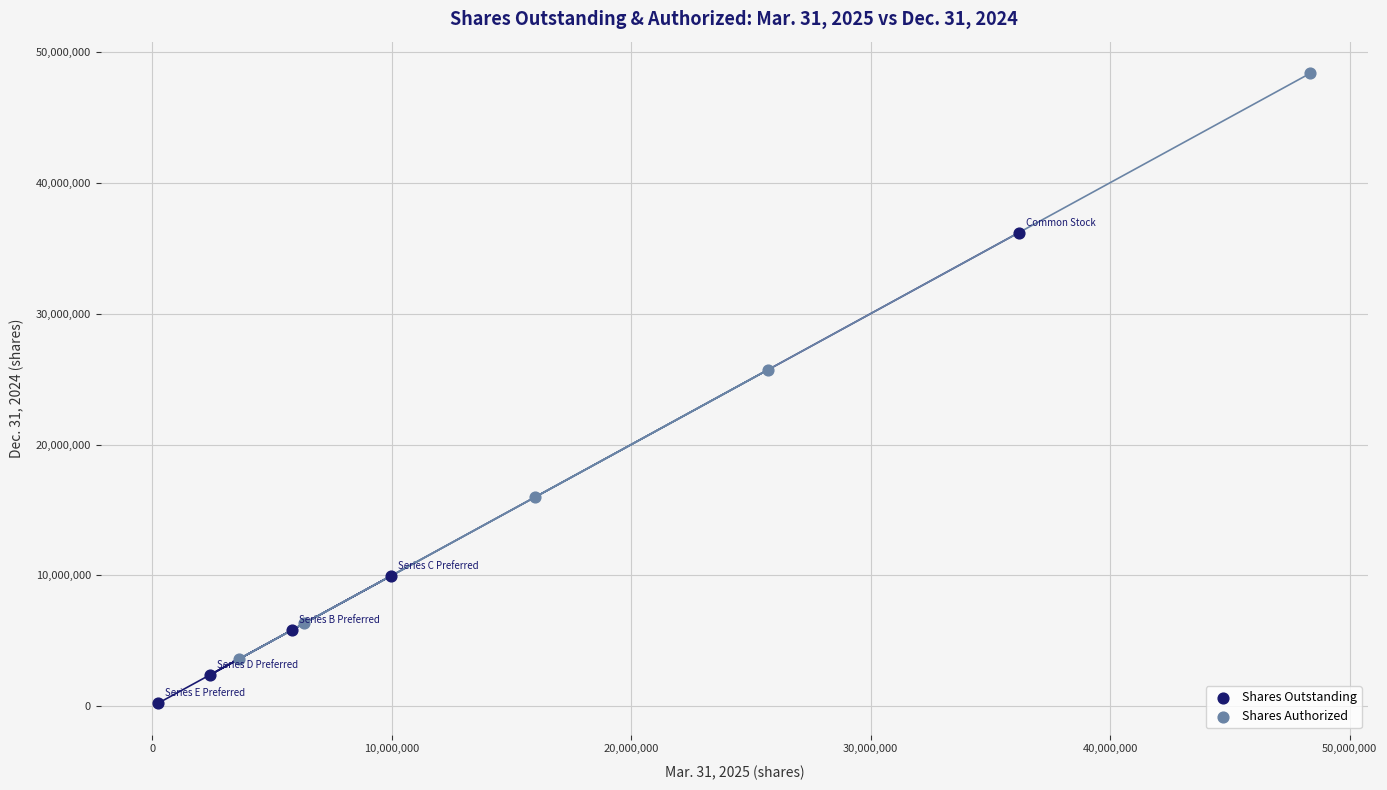

Which series contains the highest Y value?

Shares Authorized